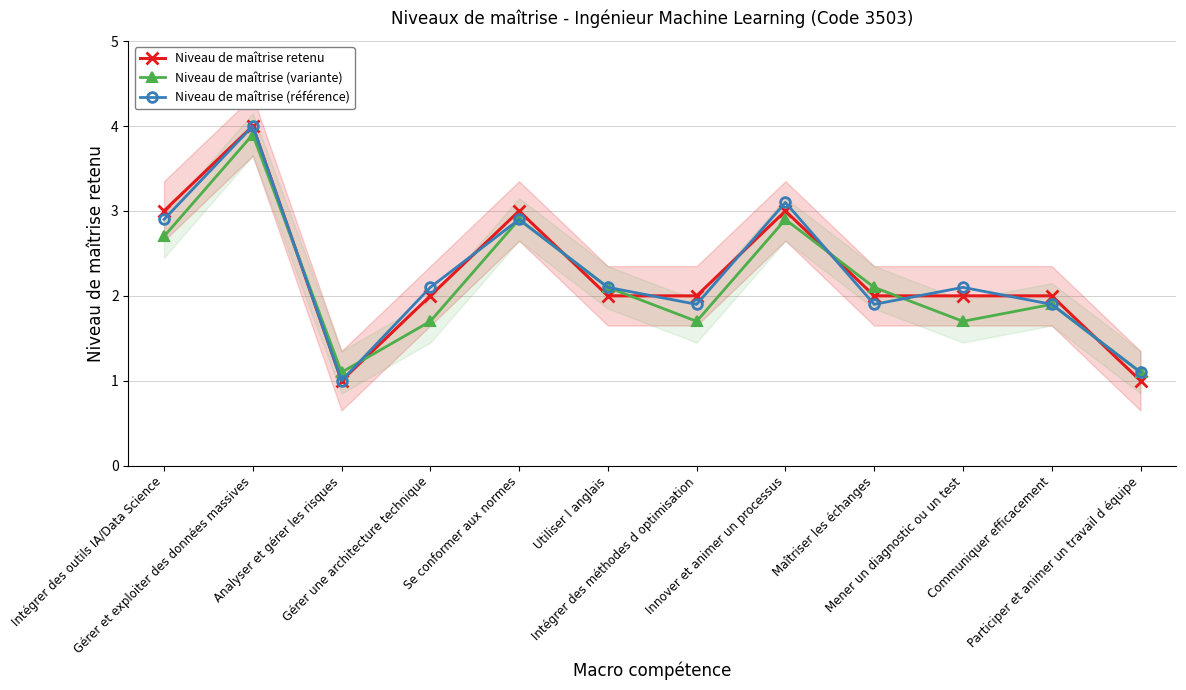

What is the sum of the Niveau de maîtrise (référence) values at Gérer et exploiter des données massives and Participer et animer un travail d équipe?

5.1